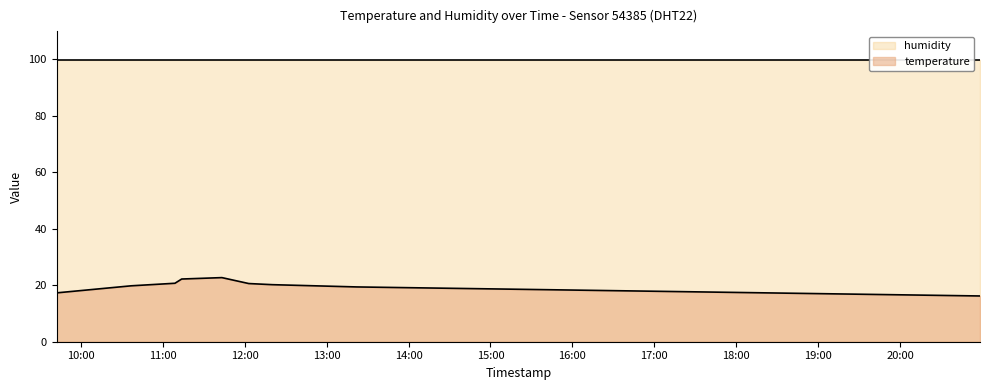

What position from the right is 2023-08-06T13:21:59?

2